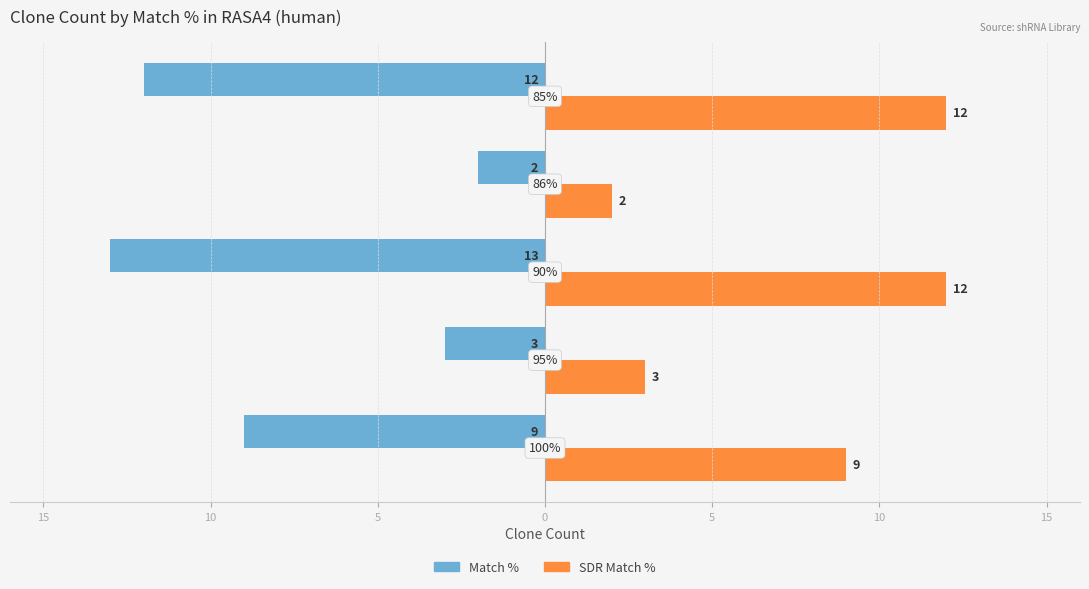

What are all the series names shown in the legend?

Match %, SDR Match %